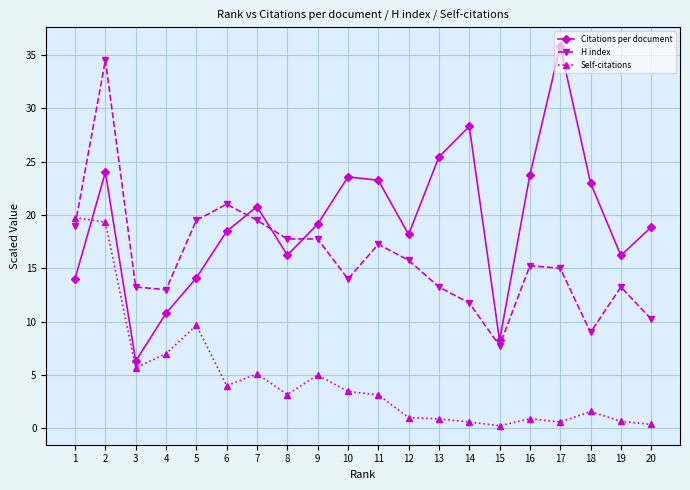

How many lines are shown in the chart?

3